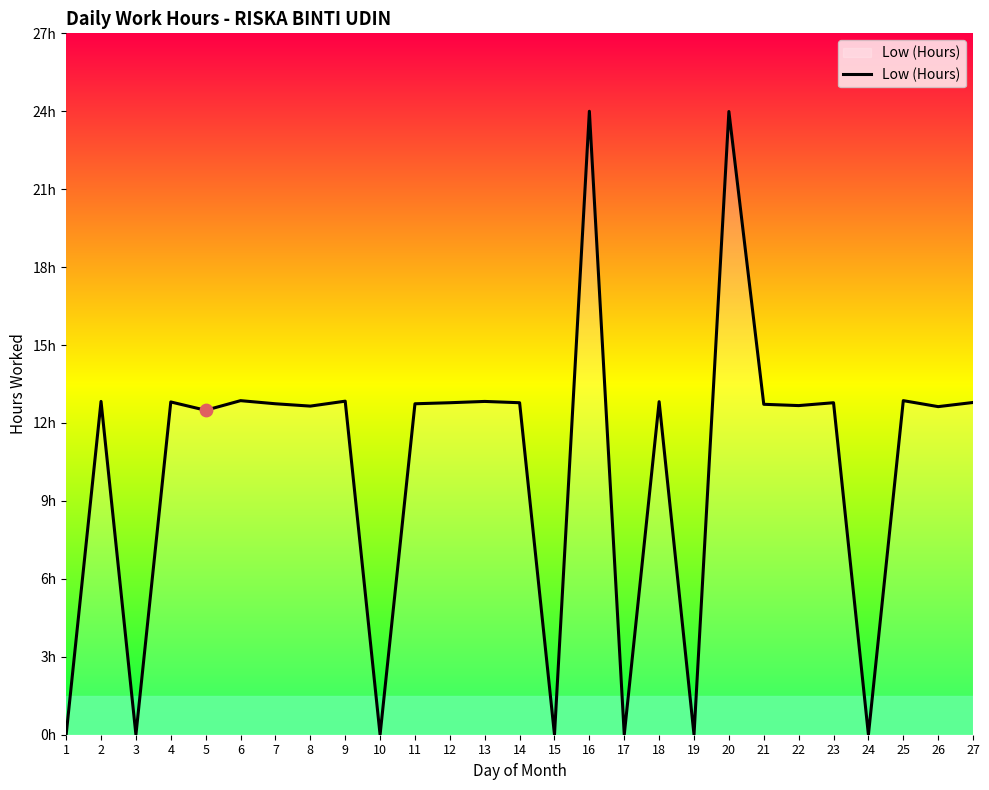

Which has a higher value, 15 or 26?

26